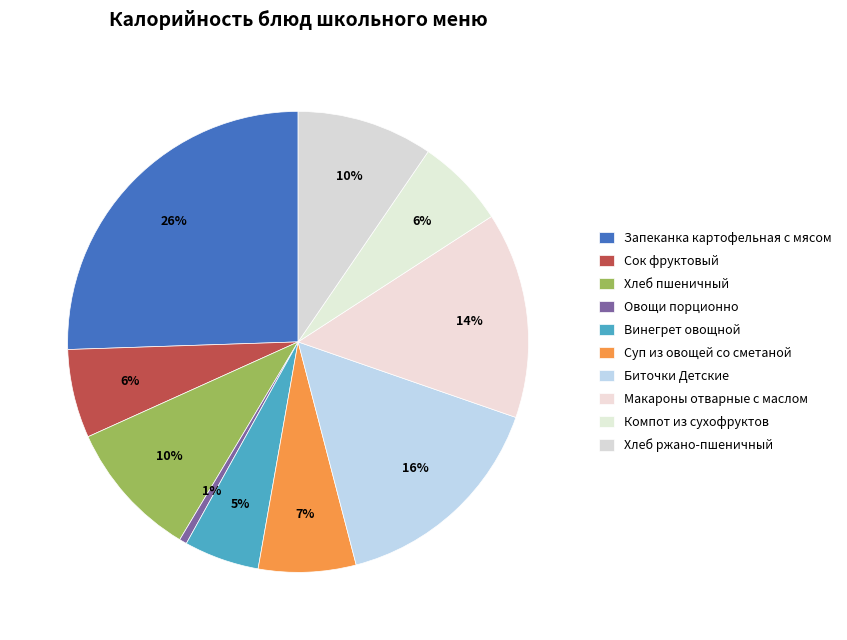

Count the number of slices in the pie.

10